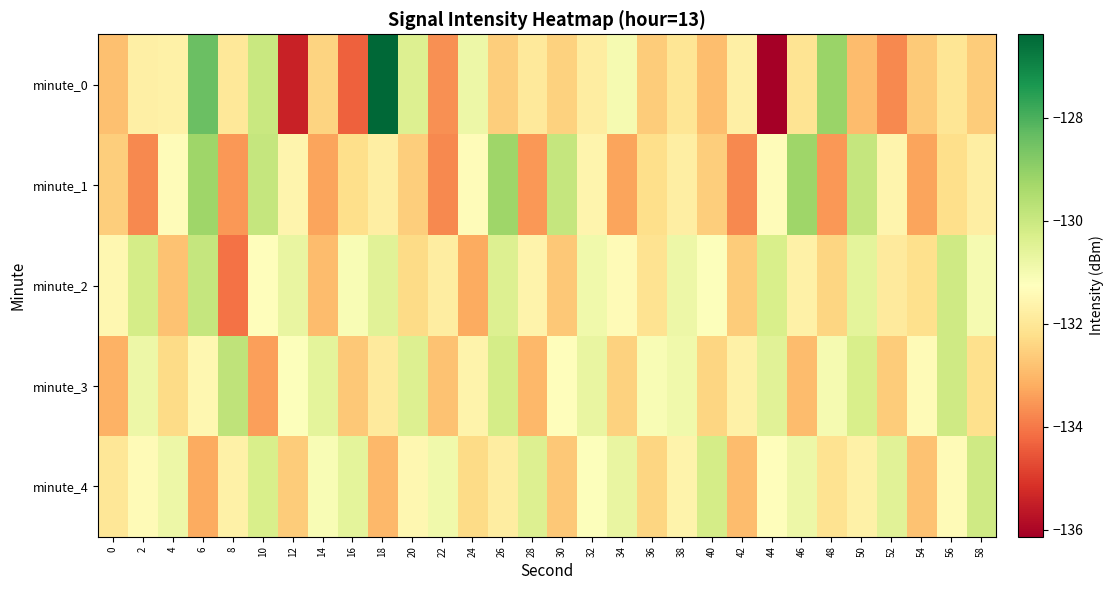

Which series changed the most between 18 and 54?

minute_0